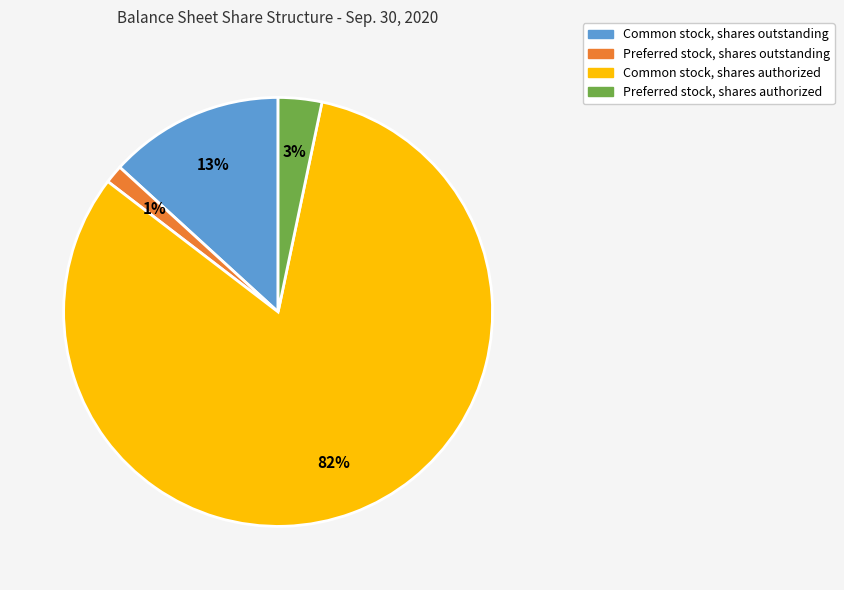

Do Common stock, shares outstanding and Common stock, shares authorized together represent more than half of the pie?

Yes